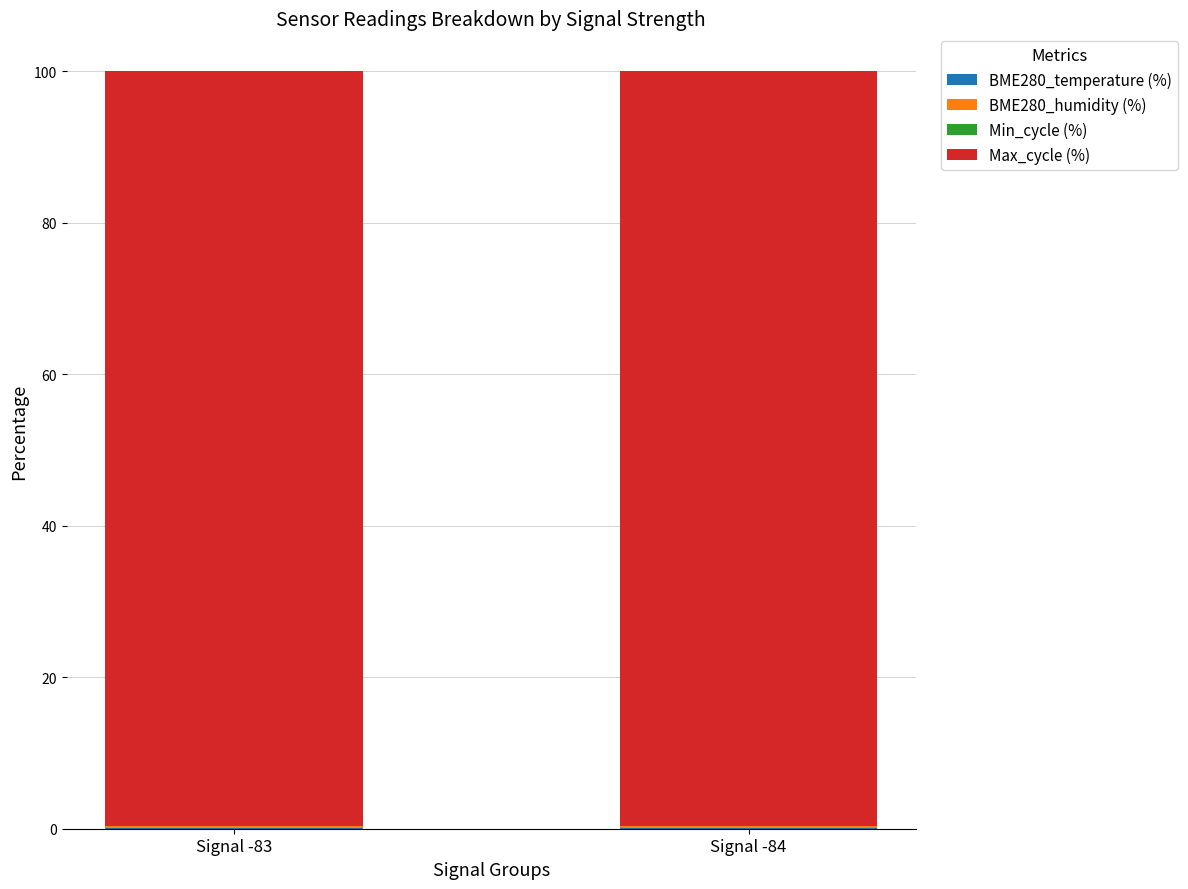

Does the chart contain stacked bars?

Yes